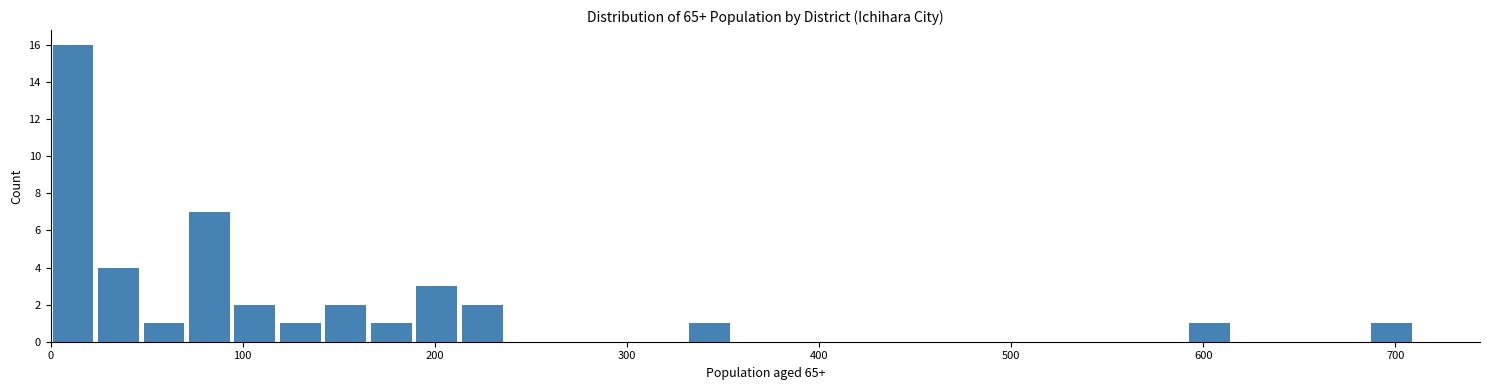

Around what value on the x-axis is the tallest bar? Give the approximate position of its centre, as read against the axis.

10